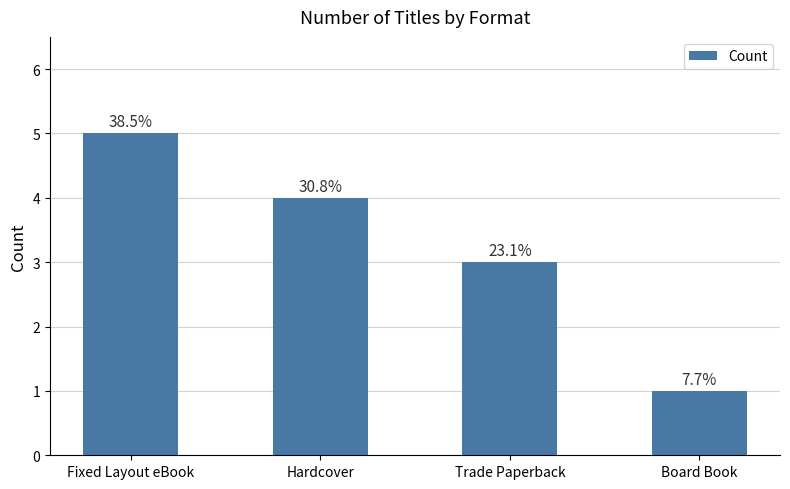

Are the bars horizontal?

No